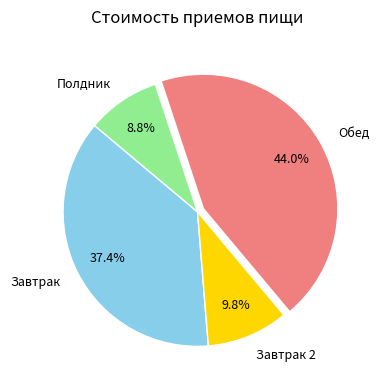

Approximately how many times larger is the value at Завтрак compared to Завтрак 2?

3.8